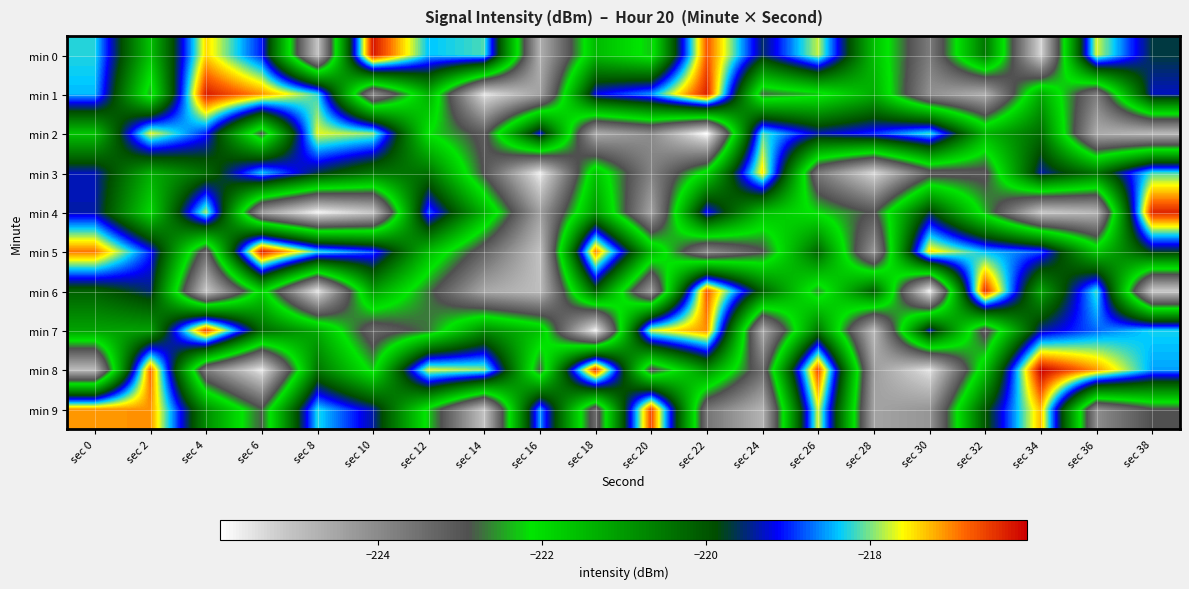

Between sec 4 and sec 30, which series saw the biggest shift?

min 1